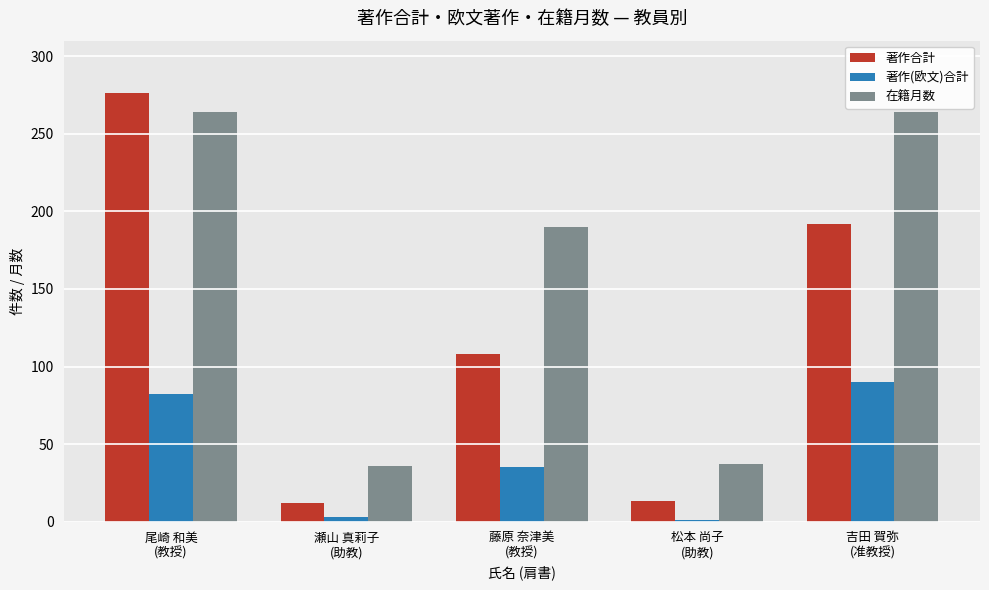

What is the maximum value shown in the chart?

276